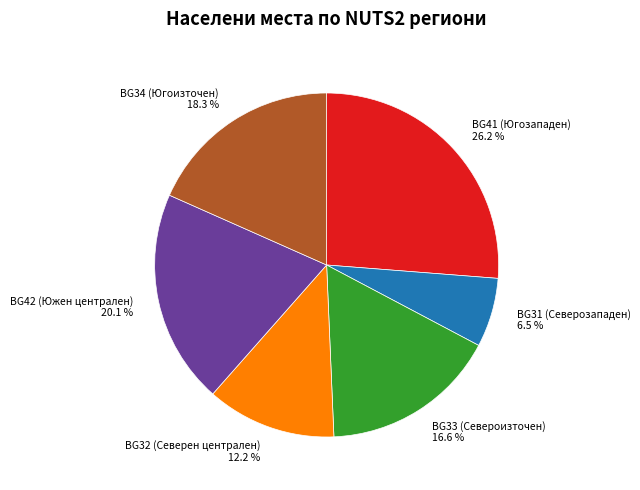

Rank the categories by value from lowest to highest.

BG31 (Северозападен) 6.5 %, BG32 (Северен централен) 12.2 %, BG33 (Североизточен) 16.6 %, BG34 (Югоизточен) 18.3 %, BG42 (Южен централен) 20.1 %, BG41 (Югозападен) 26.2 %